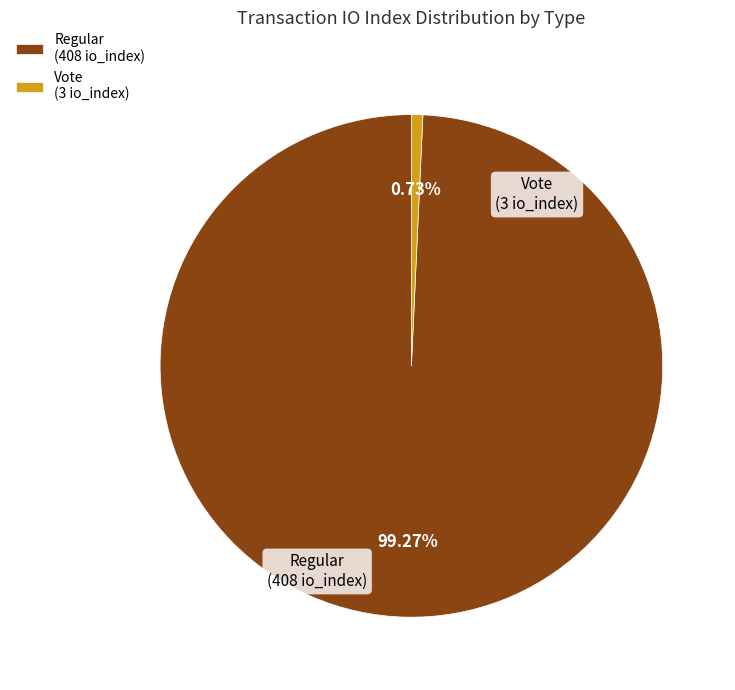

Combined, do Regular (408 io_index) and Vote (3 io_index) account for over 50%?

Yes